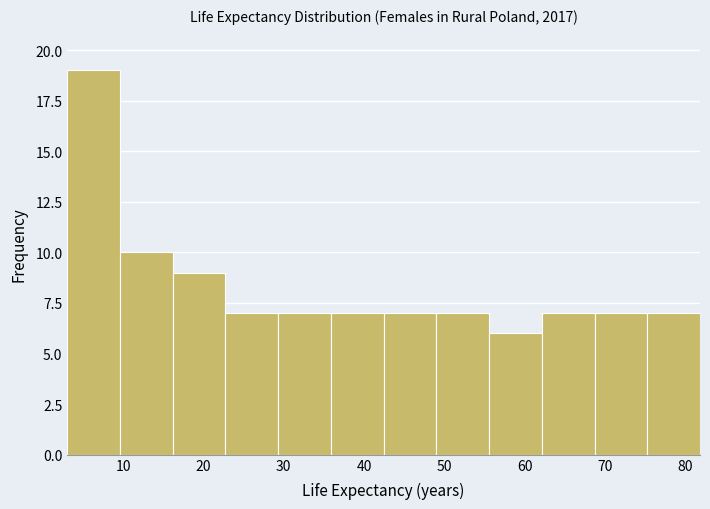

How tall is the bar that spans 62 to 69 on the x-axis? Neither the bar edges nor the heights are printed on the chart, so give them approximately, as read against the axes.

7